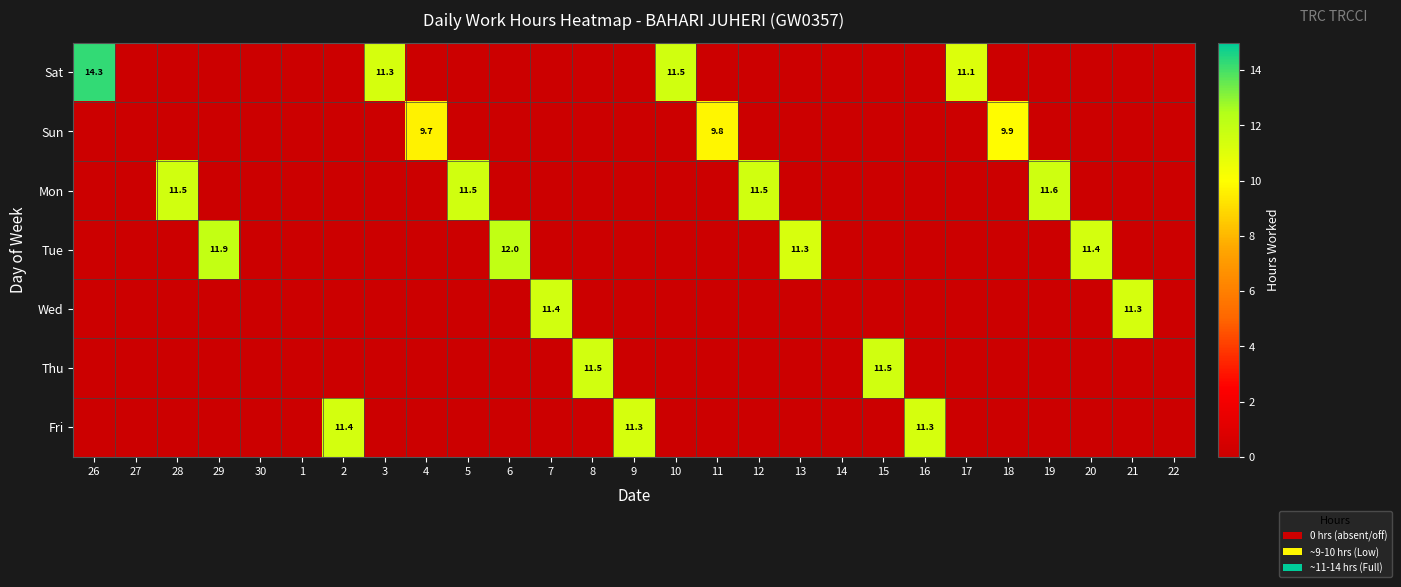

How many values in the Wed series exceed 0?

2